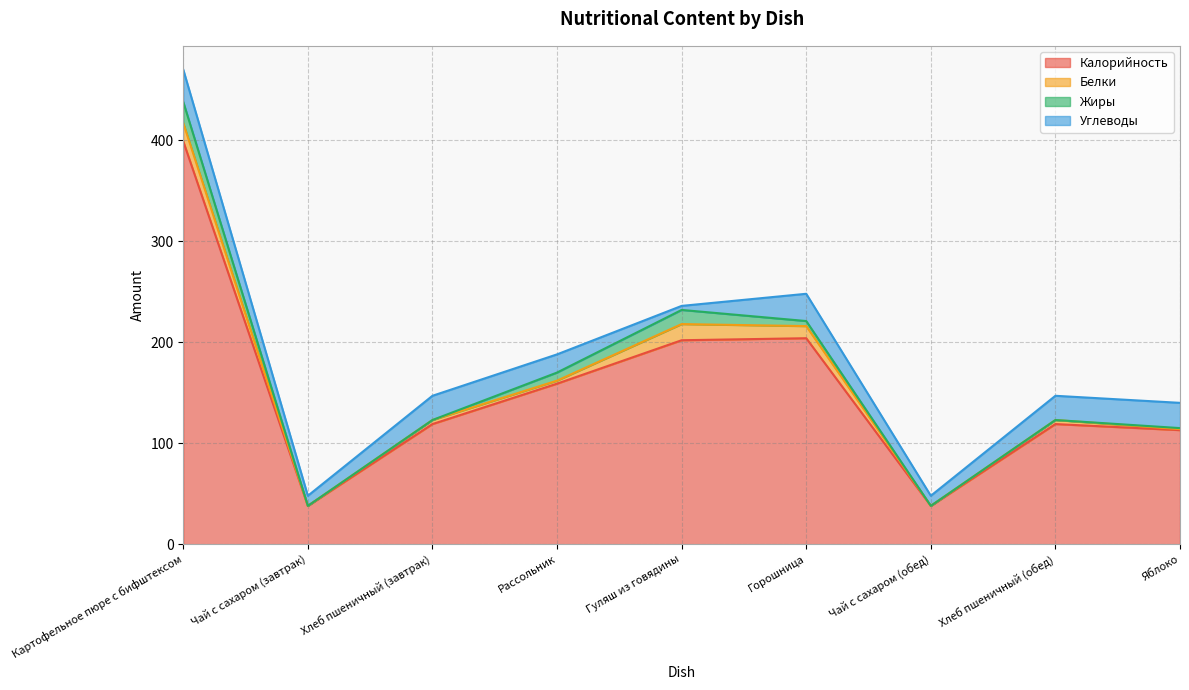

How many lines are shown in the chart?

4